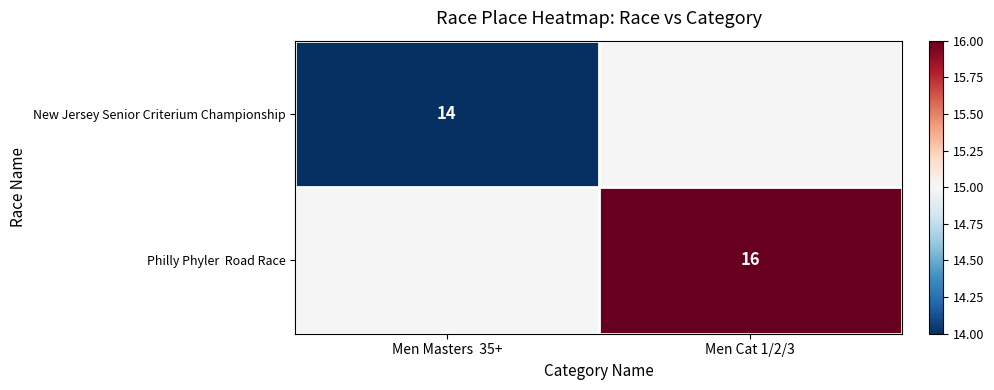

Is it true that New Jersey Senior Criterium Championship equals 4 at Men Masters  35+?

False